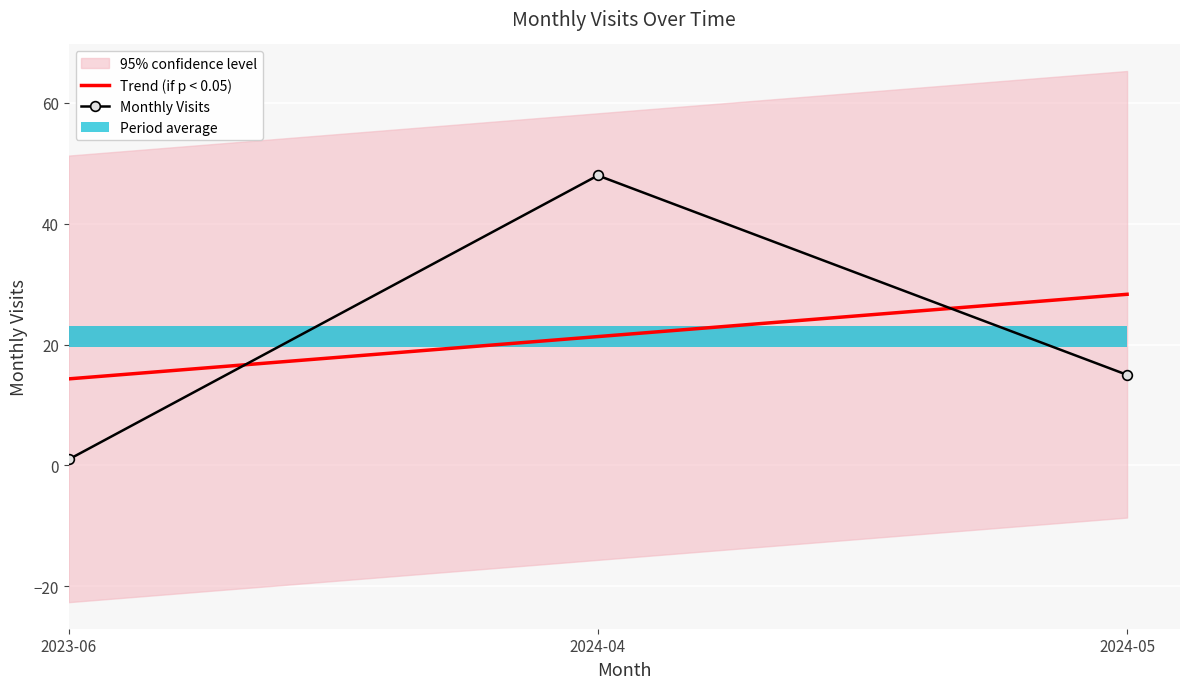

Count the number of categories in the chart.

3